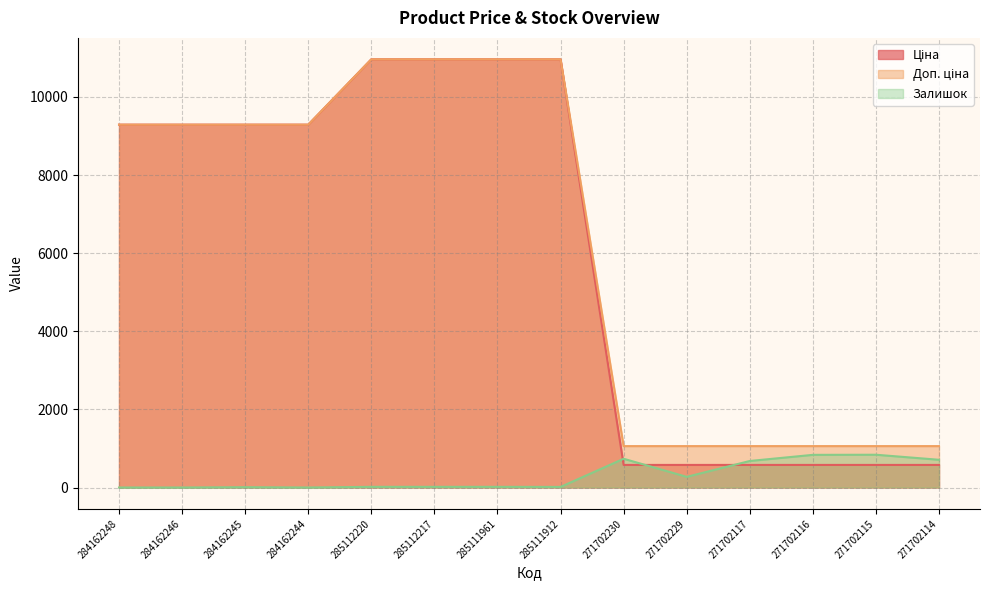

What is the label of the 14th point from the left?

271702114